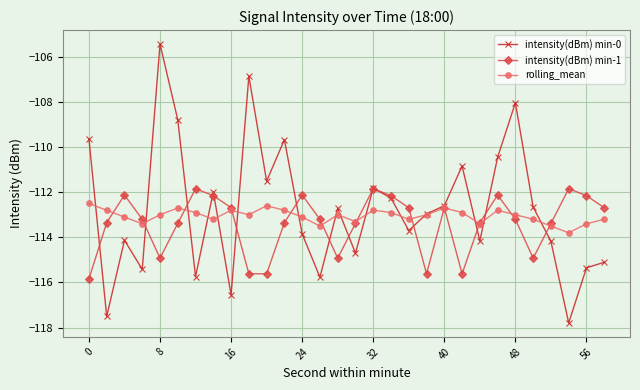

What is the minimum value for intensity(dBm) min-1?

-115.8